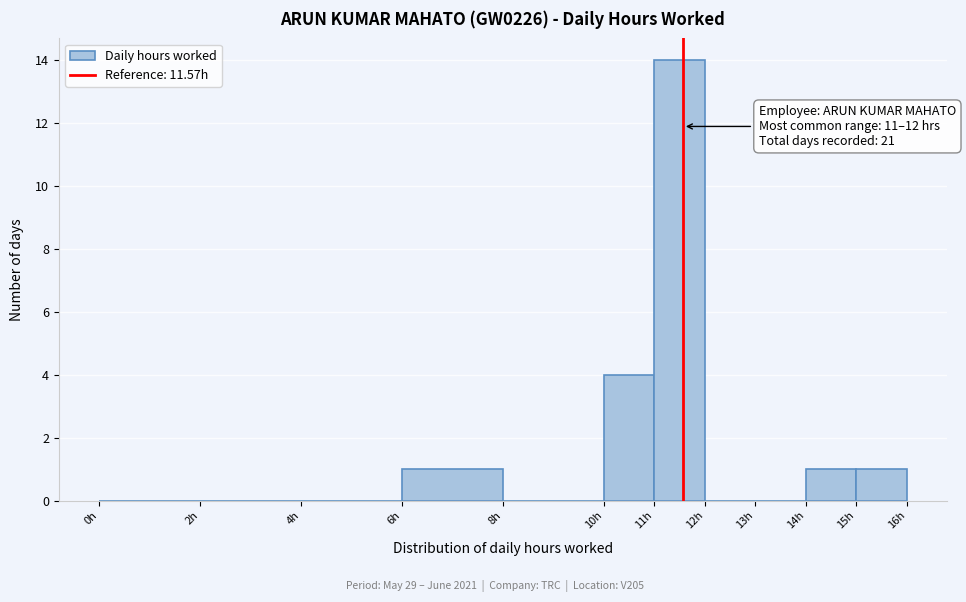

Over which range of the x-axis is the bar tallest?

11 to 12